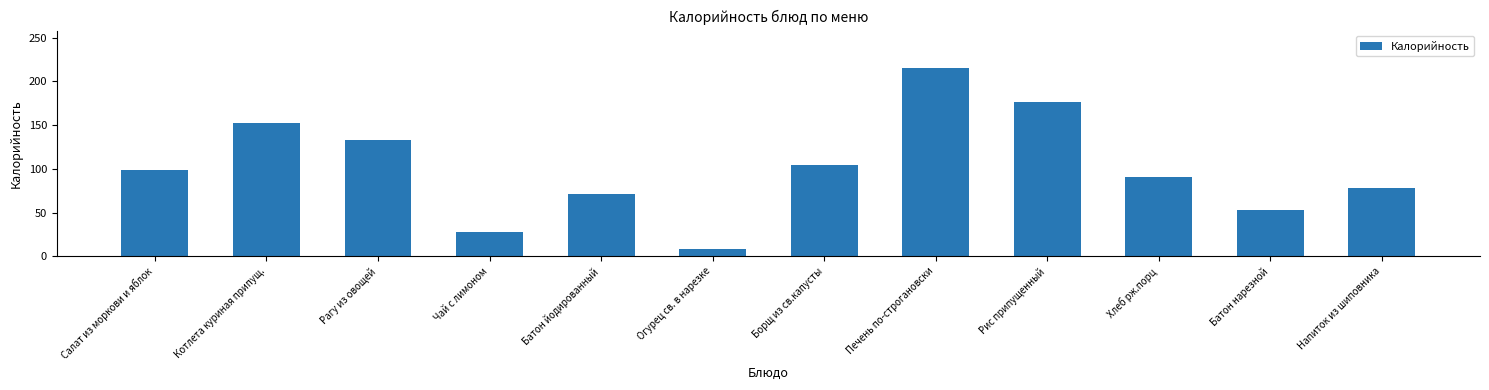

How many bars are there in total?

12